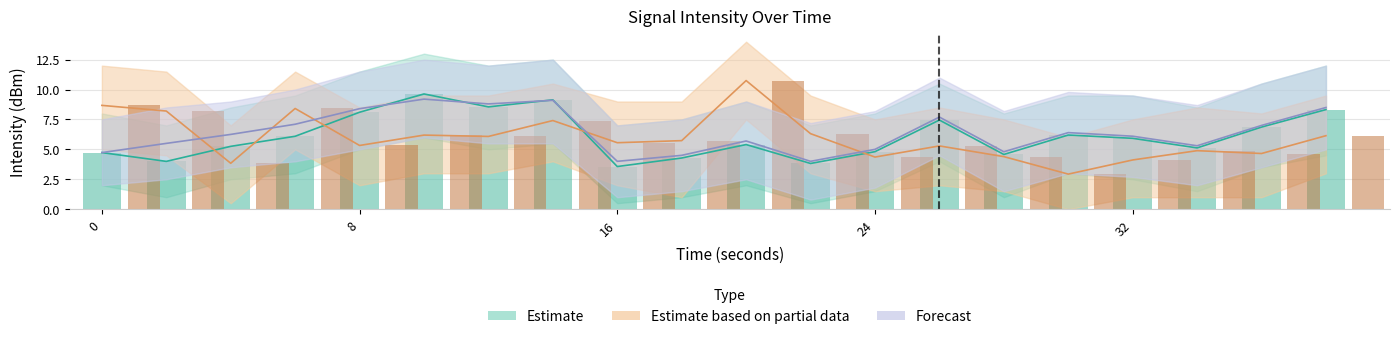

At how many categories does at least one series exceed 10?

1